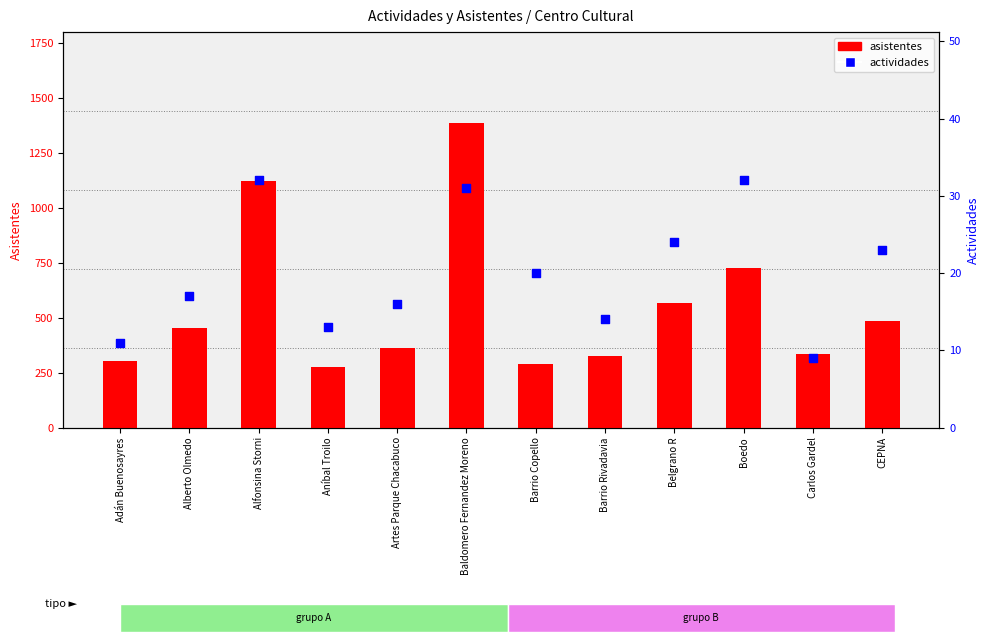

Is the value of asistentes at Alberto Olmedo greater than the value of actividades at Alberto Olmedo?

Yes